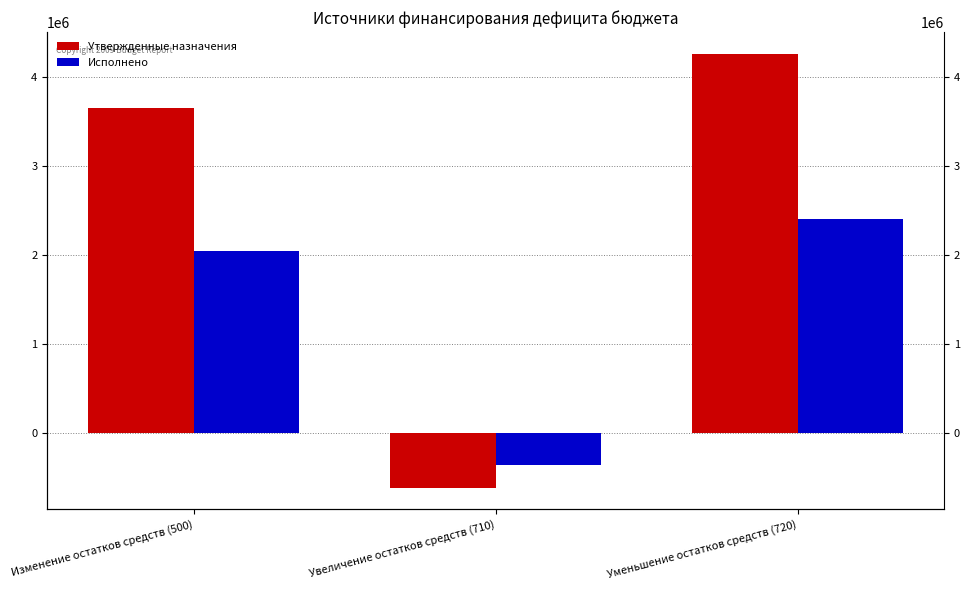

The value of Исполнено at Изменение остатков средств (500) is 2049064.0. True or false?

True